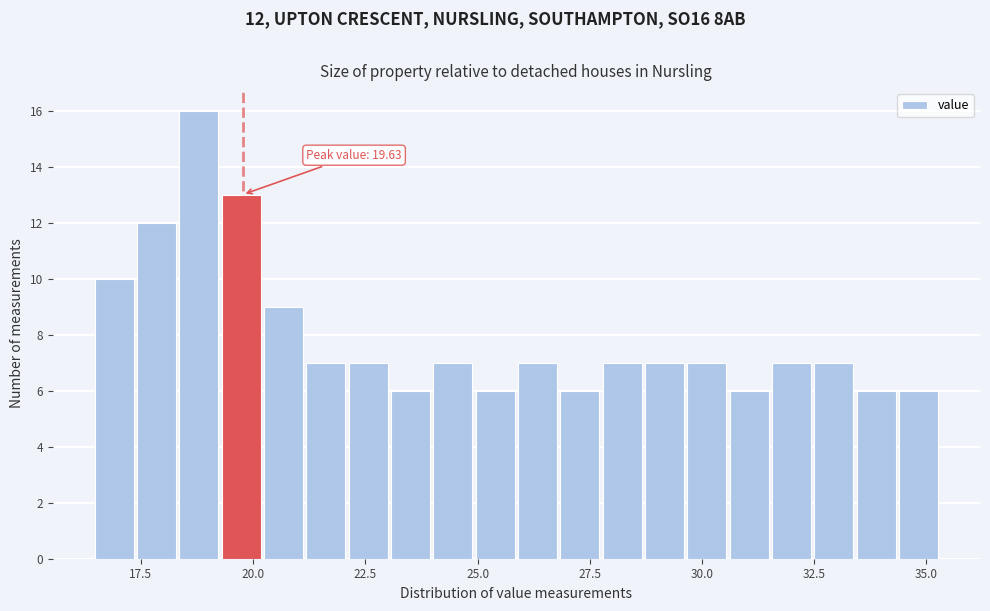

Read against the x-axis, roughly where is the centre of the tallest bar?

19.0